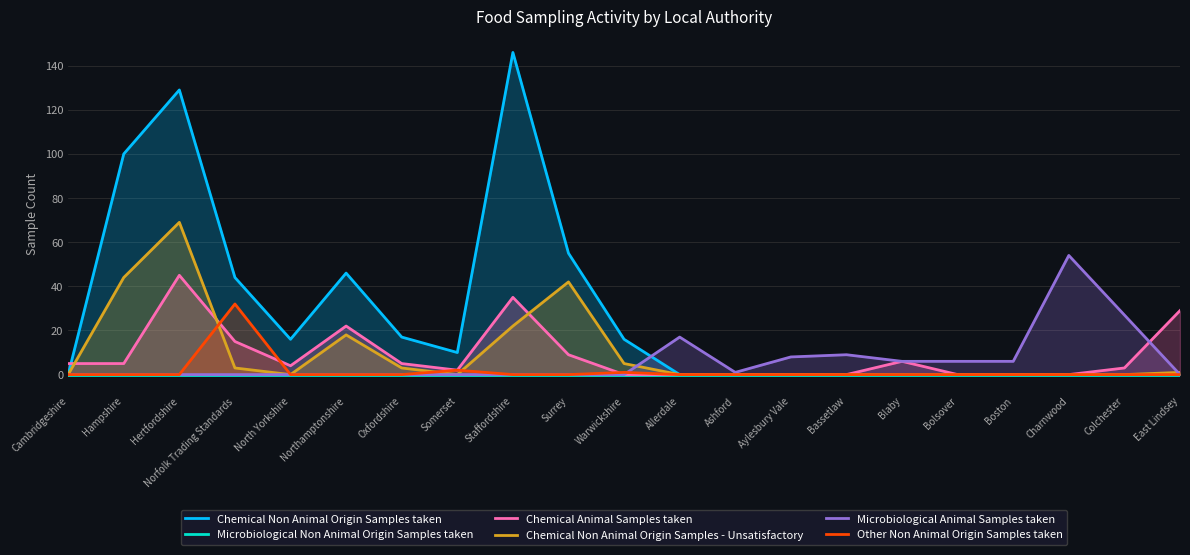

What is the label of the 2nd point from the right?

Colchester